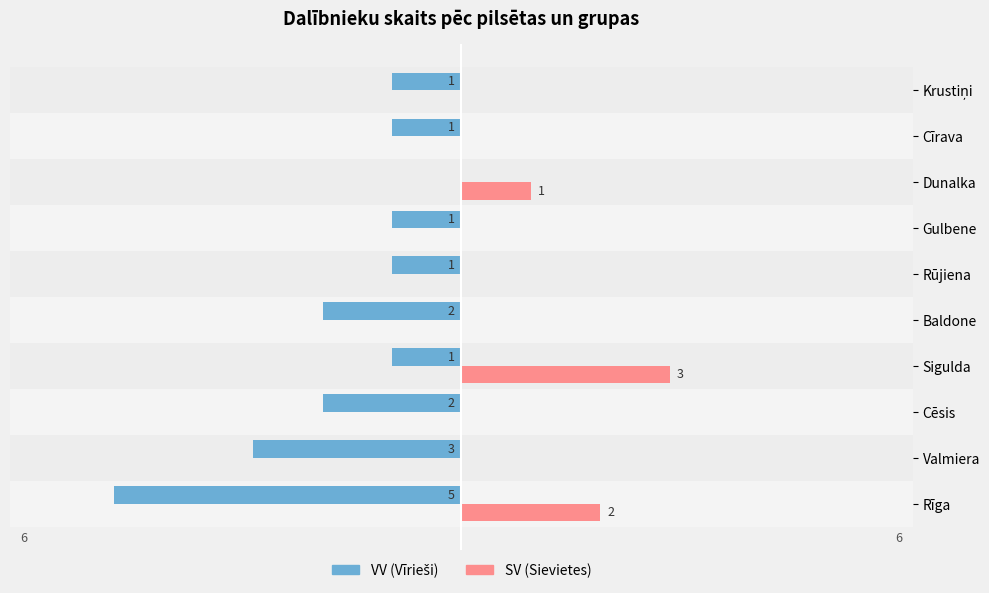

Between Sigulda and Cīrava, which series saw the biggest shift?

SV (Sievietes)